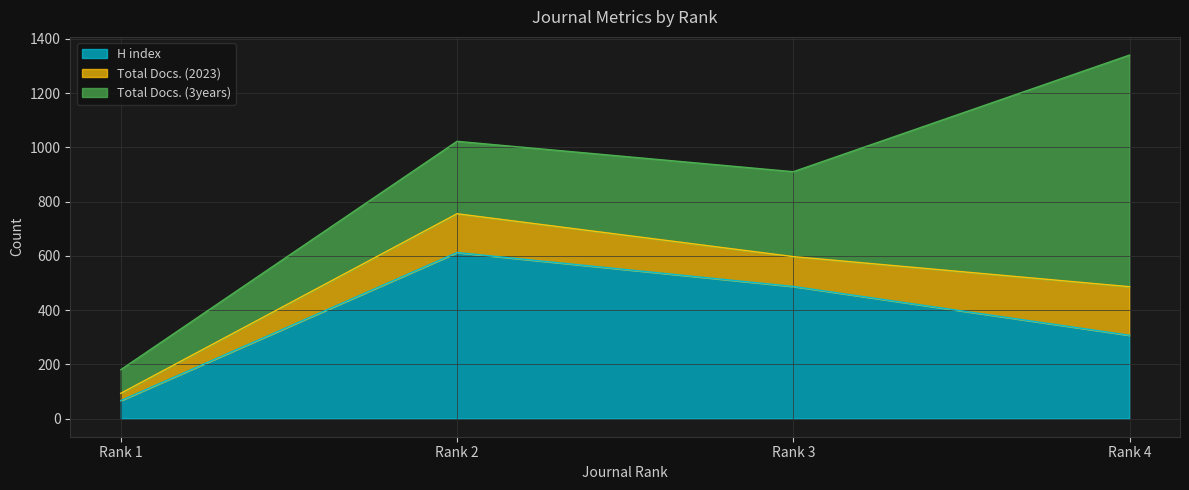

Is it true that H index equals 487 at Rank 3?

True